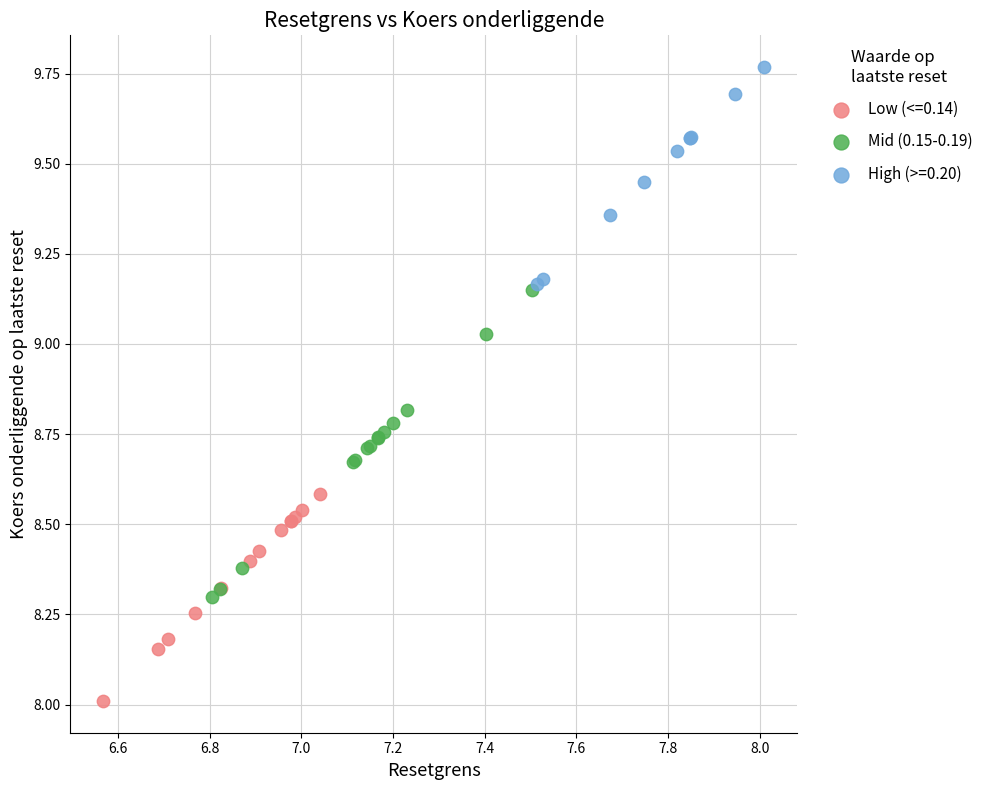

Which series contains the highest Y value?

High (>=0.20)